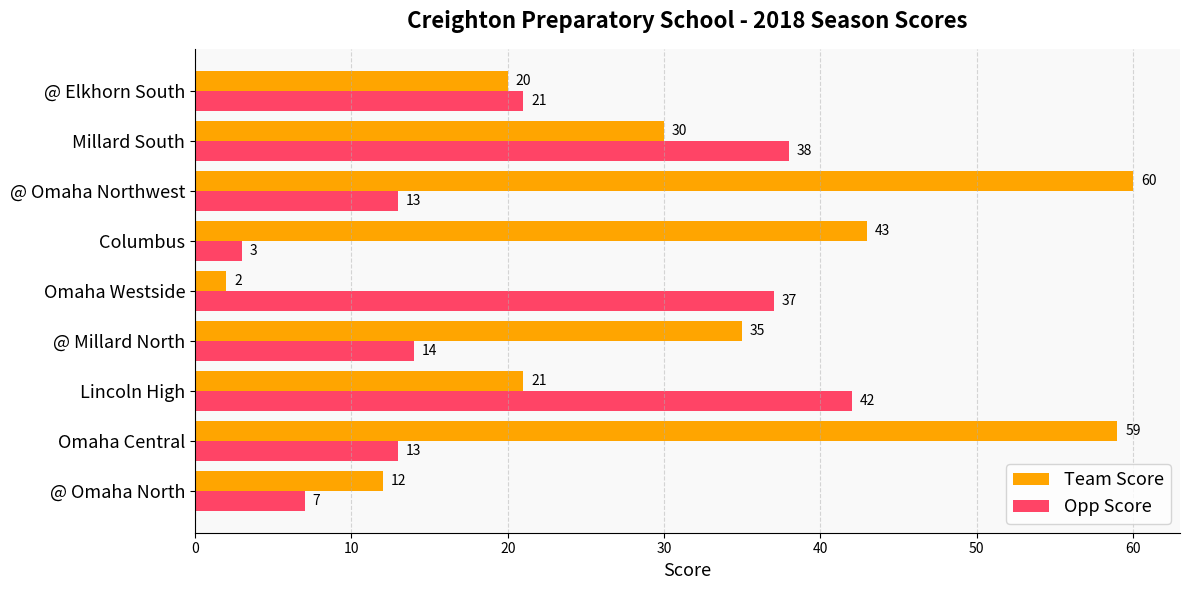

Rank the series by their maximum value, from lowest to highest.

Opp Score, Team Score